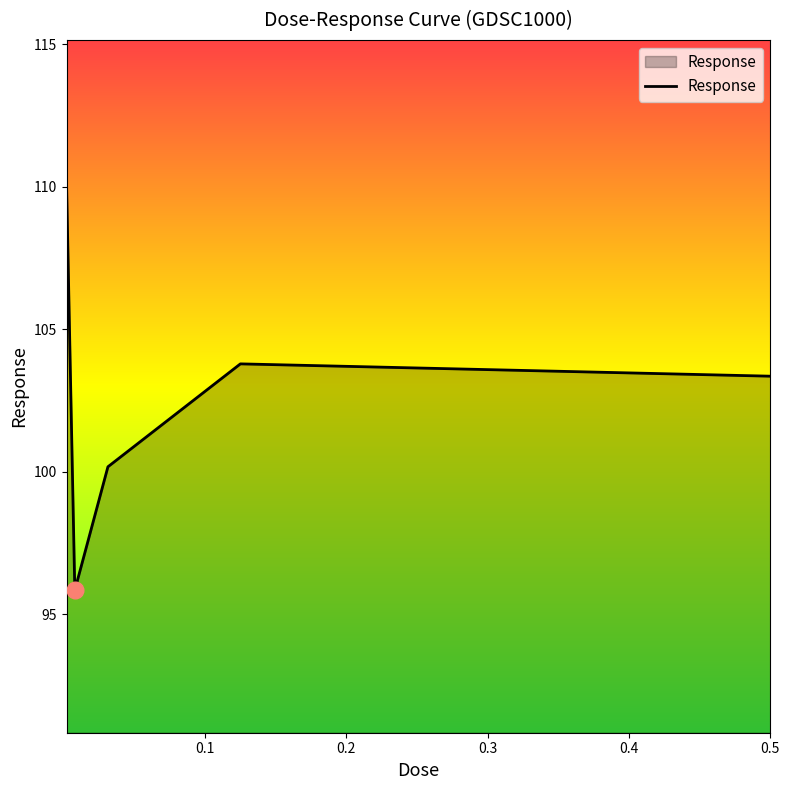

What is the sum of all values?

513.3